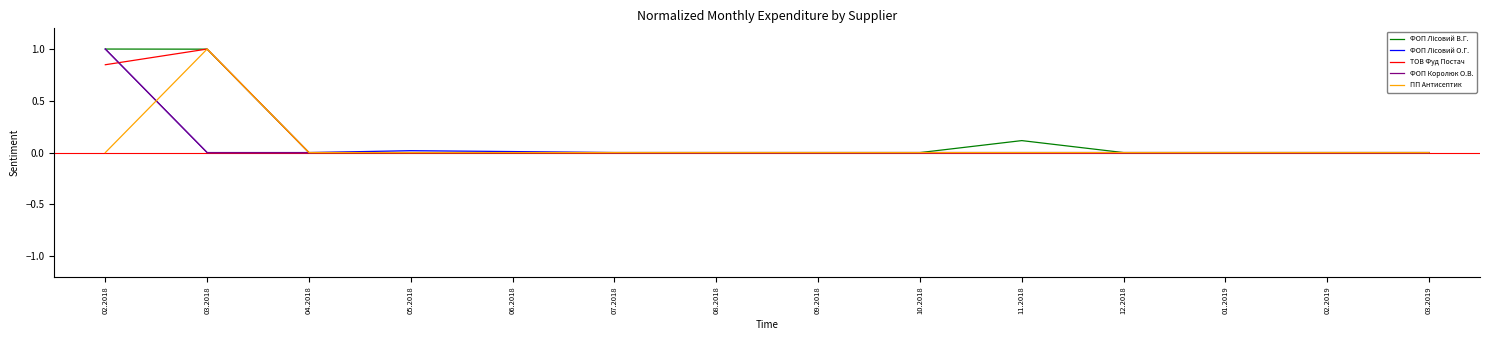

Which category has the highest value in the ФОП Королюк О.В. series?

02.2018